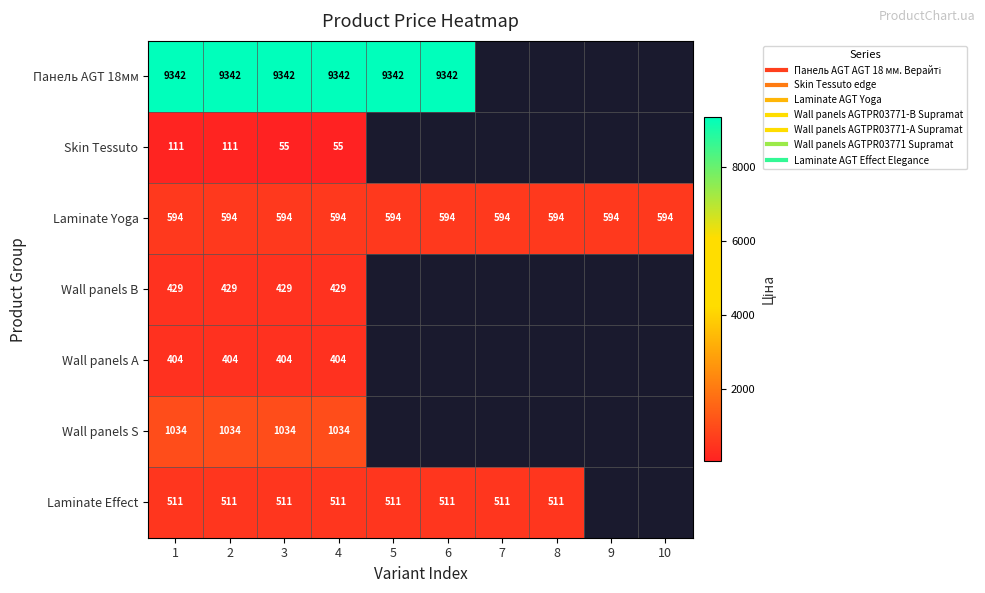

The value of Laminate Yoga at 9 is 593.8. True or false?

True